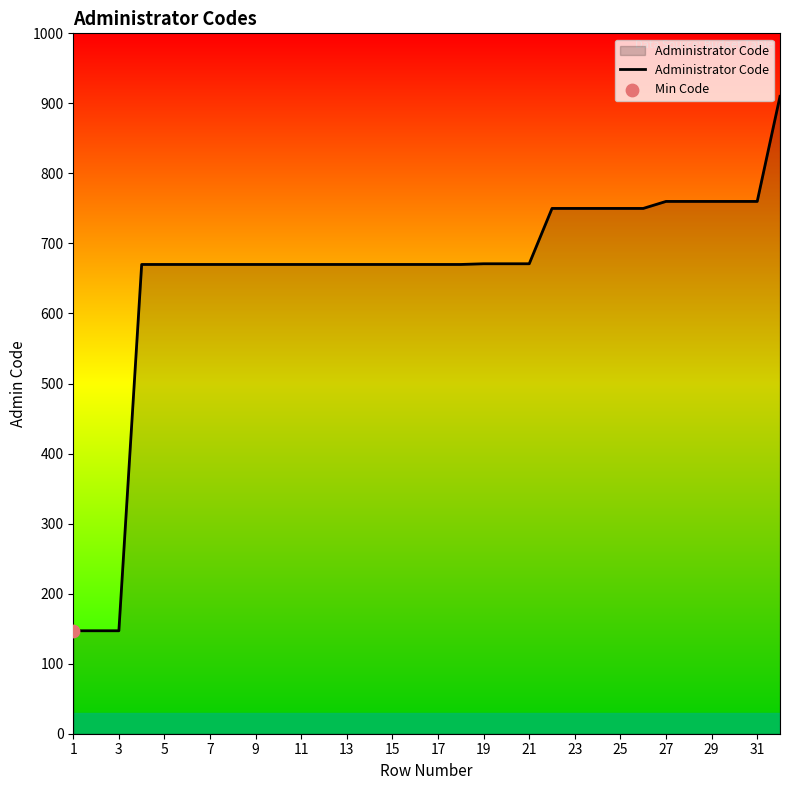

What is the maximum value shown in the chart?

910